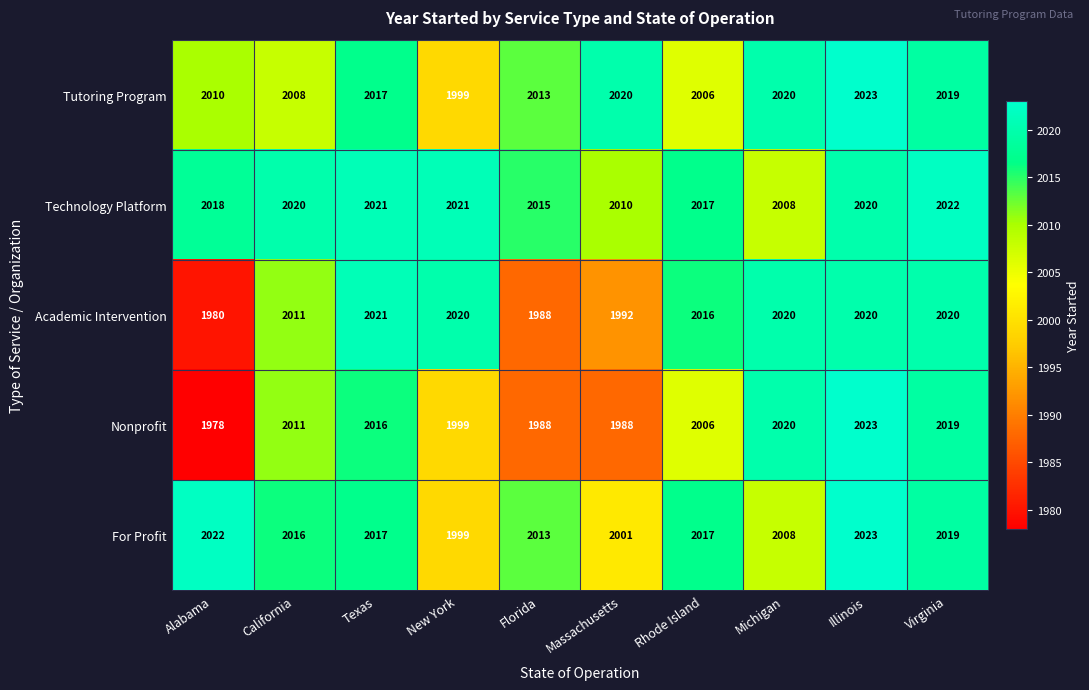

What is the sum of the Nonprofit values at Texas and New York?

4015